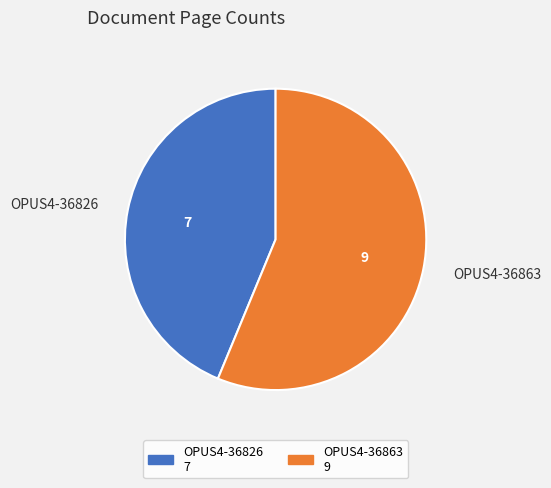

How many slices are in this pie chart?

2